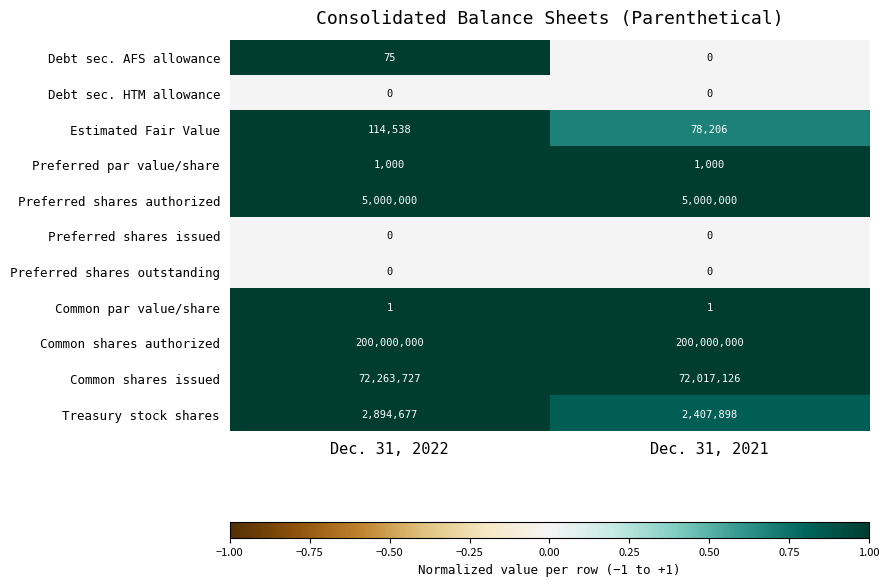

Reading left to right, list all the values displayed in this chart.

Debt sec. AFS allowance: 75	0
Debt sec. HTM allowance: 0	0
Estimated Fair Value: 114538	78206
Preferred par value/share: 1000	1000
Preferred shares authorized: 5000000	5000000
Preferred shares issued: 0	0
Preferred shares outstanding: 0	0
Common par value/share: 1	1
Common shares authorized: 200000000	200000000
Common shares issued: 72263727	72017126
Treasury stock shares: 2894677	2407898